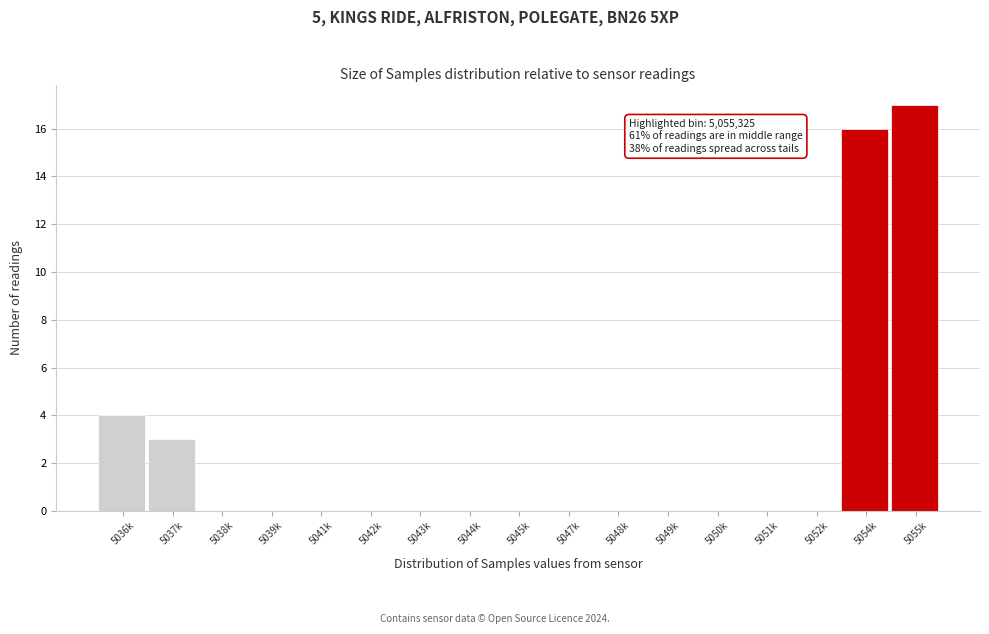

What is the ratio of the value at 5036k to the value at 5037k?

1.3